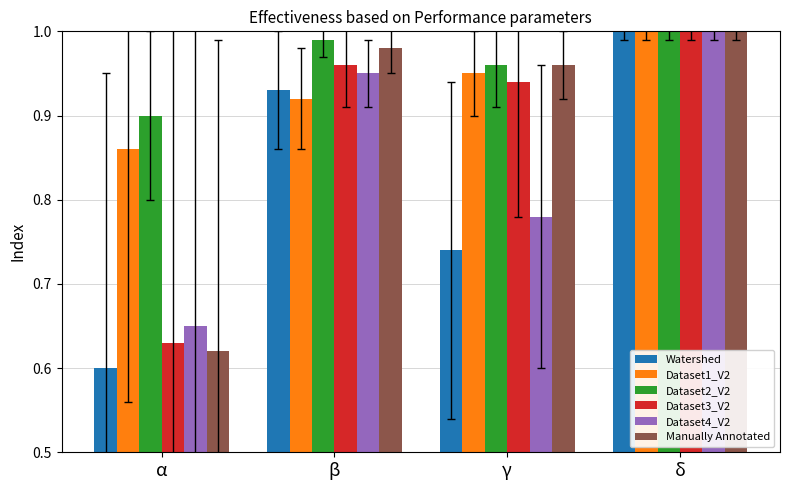

At which category is the sum across all series the highest?

δ